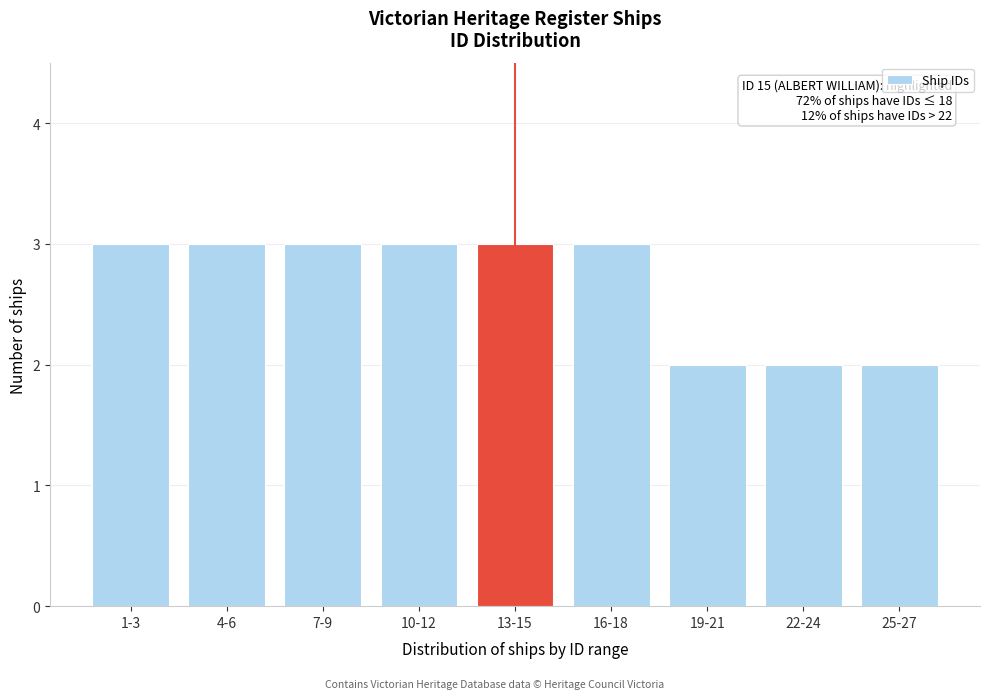

Reading left to right, extract all data points from this chart.

1-3=3	4-6=3	7-9=3	10-12=3	13-15=3	16-18=3	19-21=2	22-24=2	25-27=2